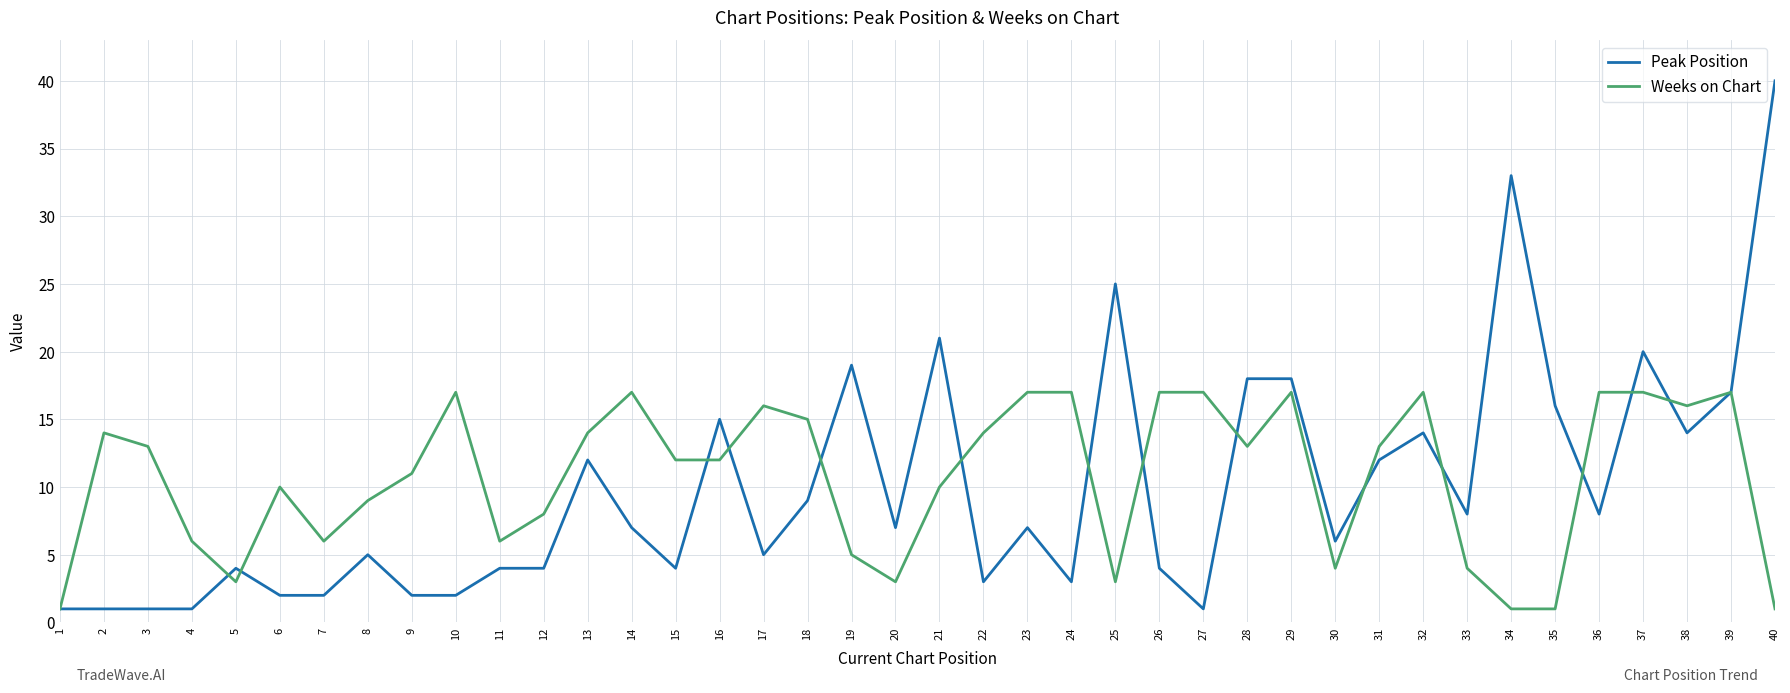

The value of Weeks on Chart at 23 is 8. True or false?

False